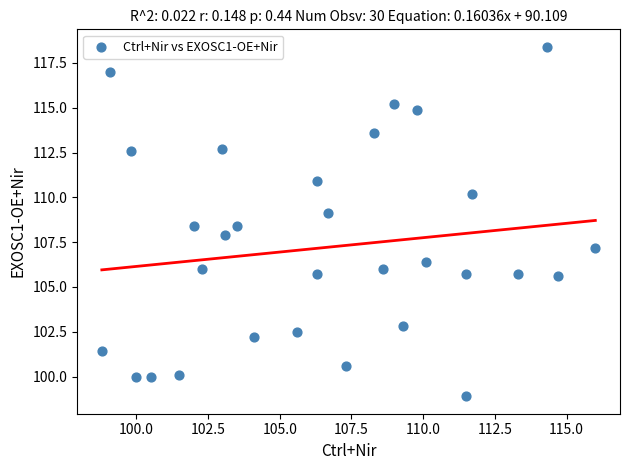

What is the range of Y values (max minus min)?

19.5